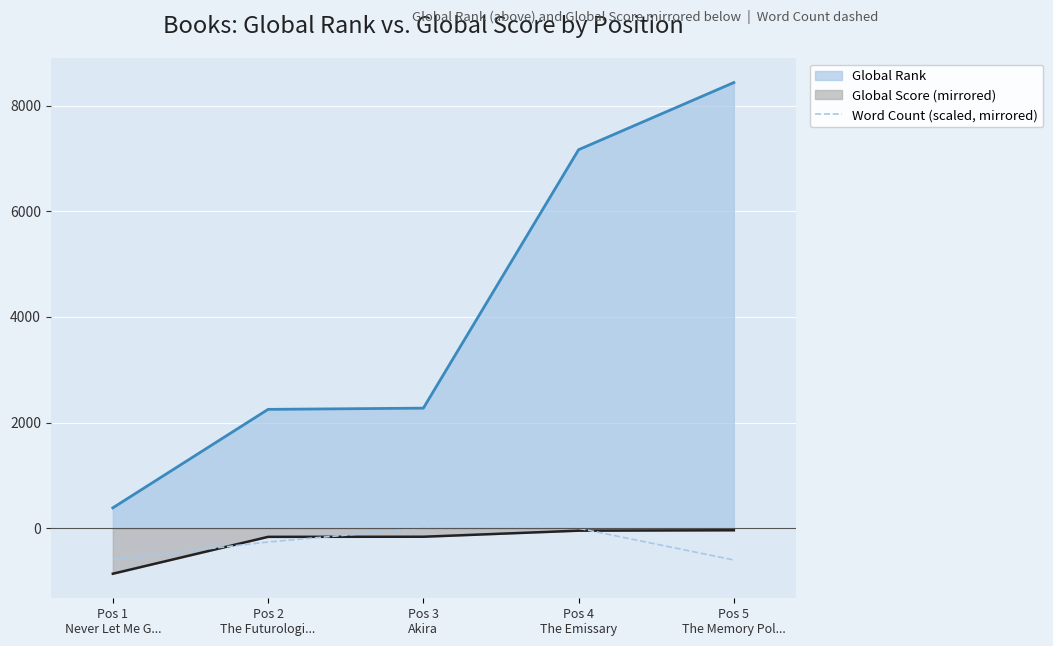

How many lines are shown in the chart?

3